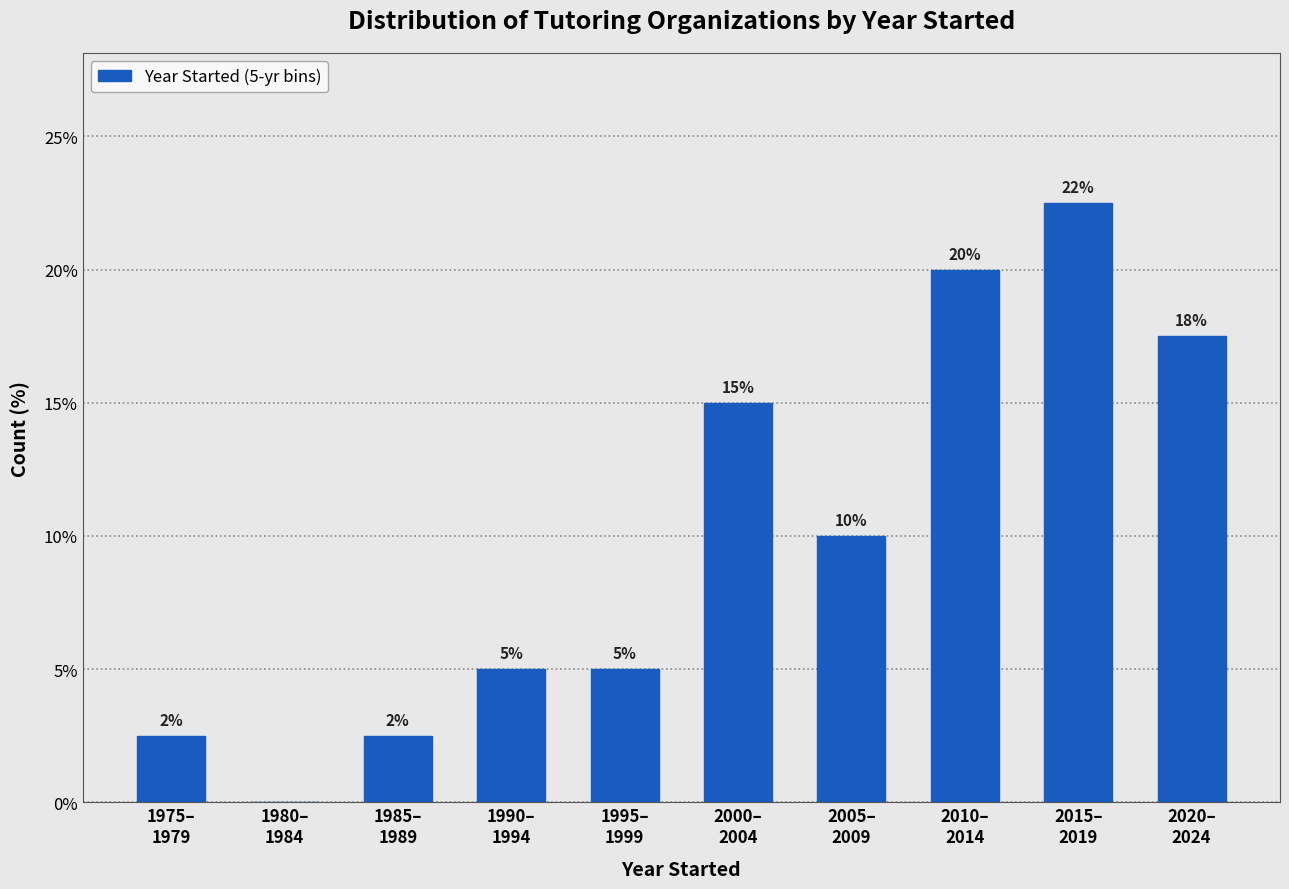

What is the greatest value displayed?

22.5